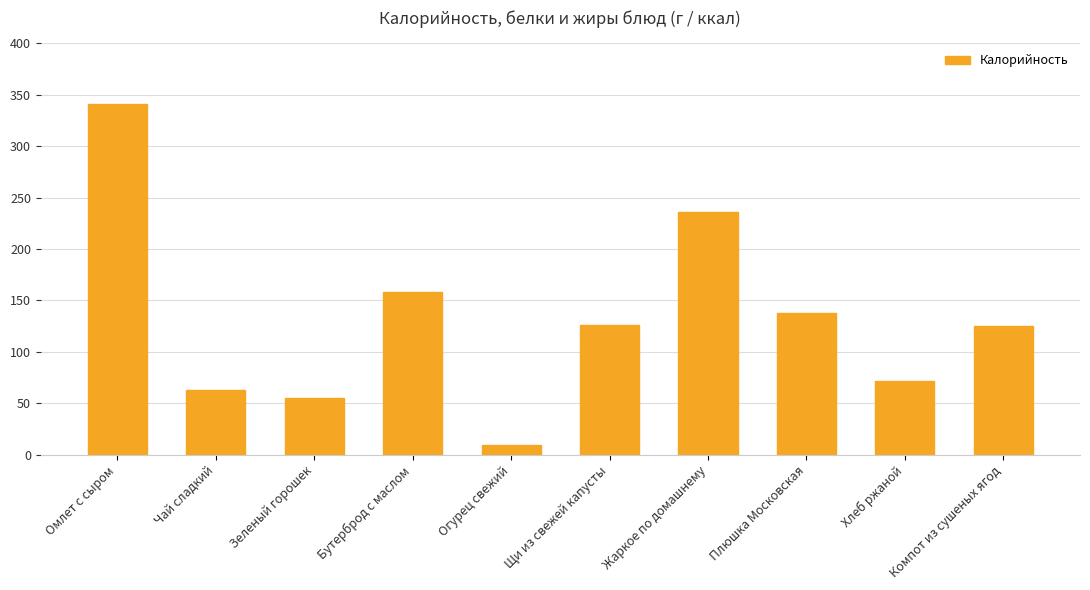

What is the approximate value at Чай сладкий?

63.0